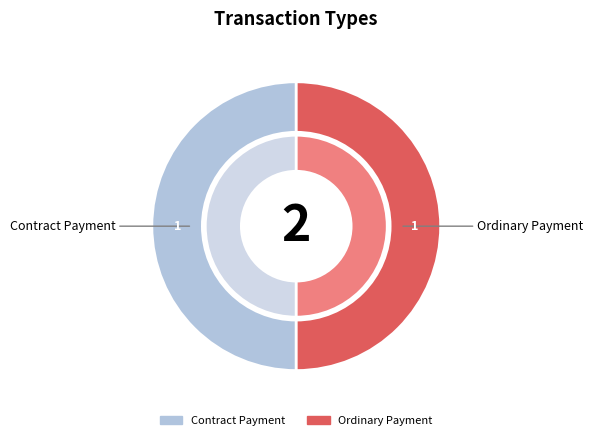

Which slice is the largest?

Ordinary Payment